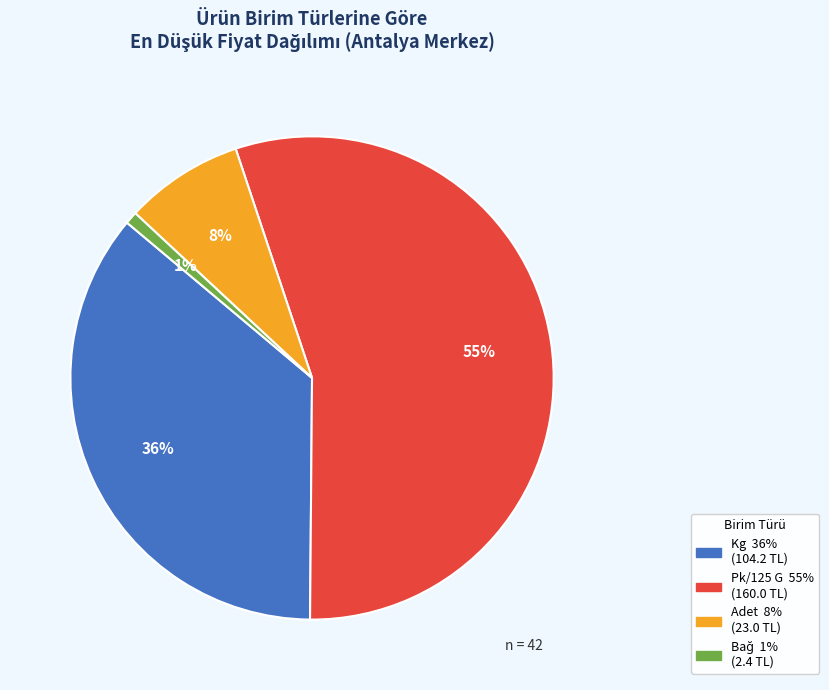

Does any single category account for the majority?

Yes